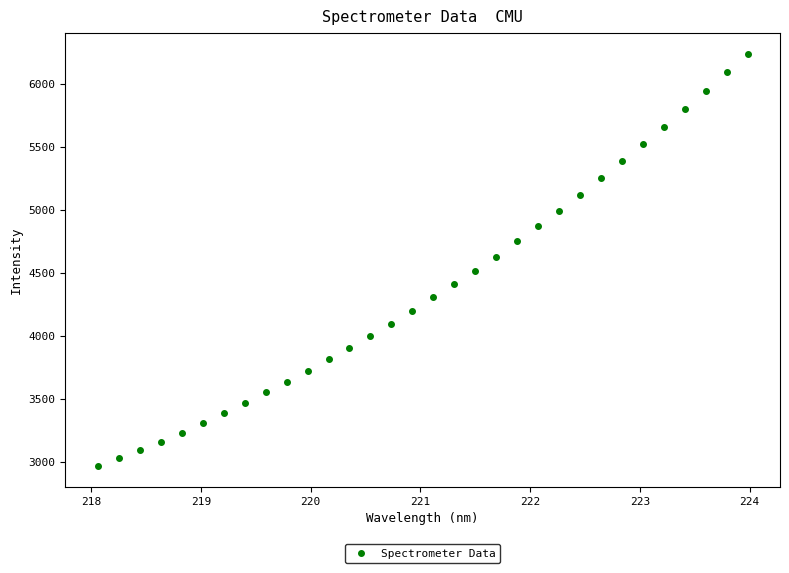

What is the range of Y values (max minus min)?

3271.8